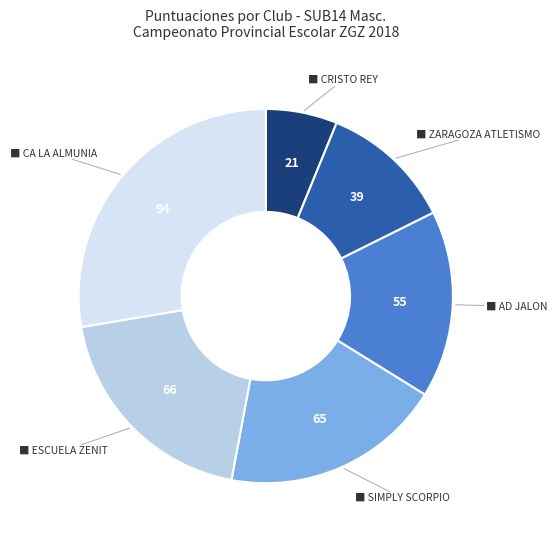

How many segments does this pie chart have?

6